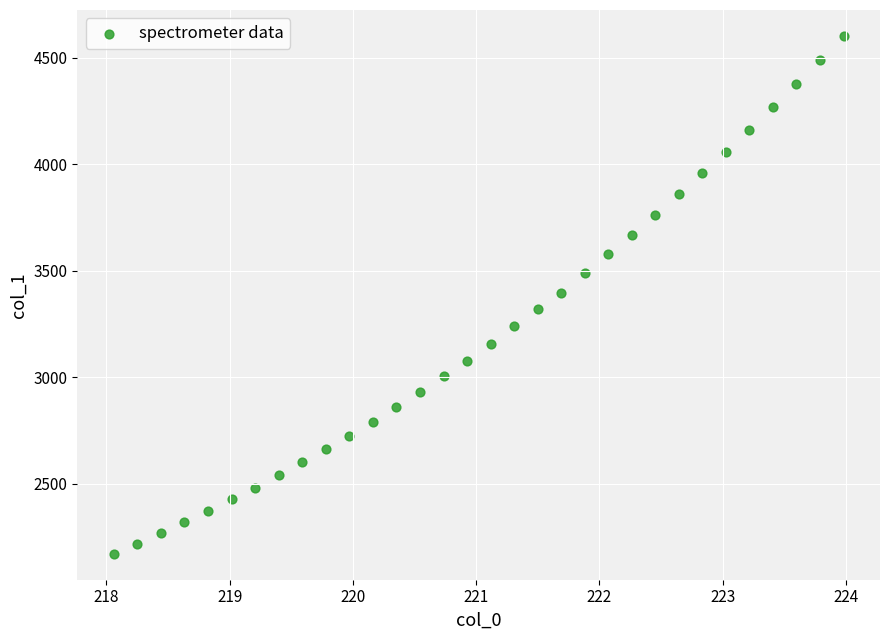

What is the range of Y values (max minus min)?

2432.1